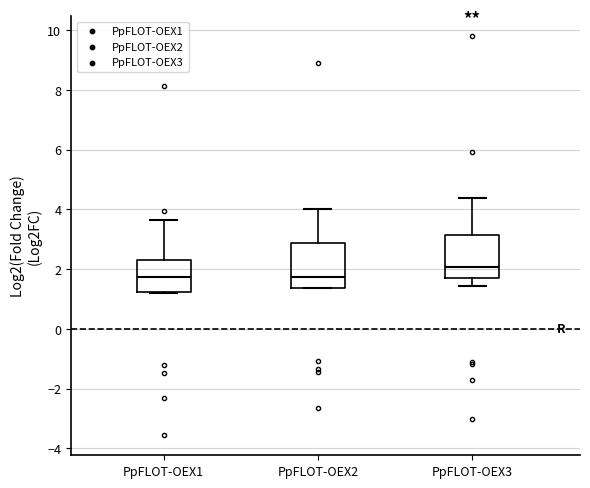

Reading left to right, transcribe this box plot: for each box, give where its median line is, the range the box spans, and where its two whiskers end, as read against the y-axis. The values are not printed on the chart, so give them approximately, as read against the axis.

PpFLOT-OEX1: median 1.8, box 1.2 to 2.4, whiskers 1.2 to 3.6
PpFLOT-OEX2: median 1.8, box 1.4 to 2.8, whiskers 1.4 to 4.0
PpFLOT-OEX3: median 2.0, box 1.6 to 3.2, whiskers 1.4 to 4.4